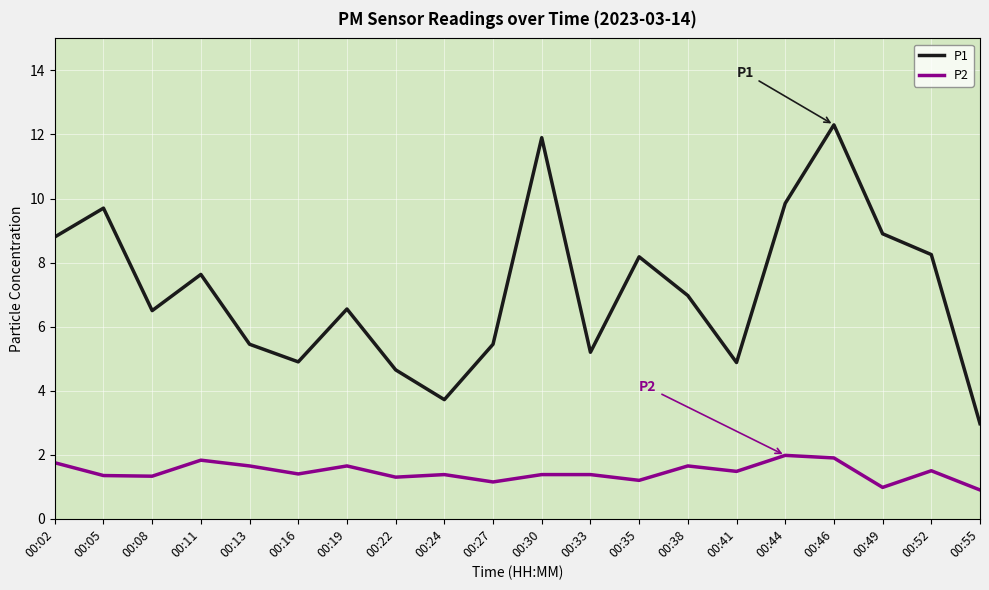

True or false: P2 and P1 intersect in this chart.

False